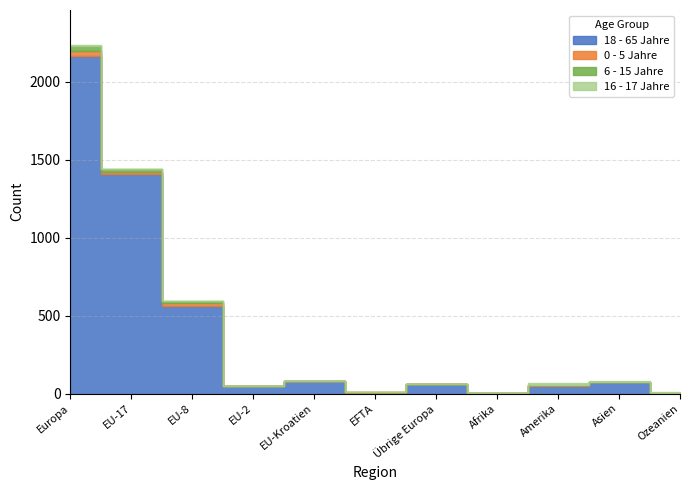

What are all the series names shown in the legend?

18 - 65 Jahre, 0 - 5 Jahre, 6 - 15 Jahre, 16 - 17 Jahre